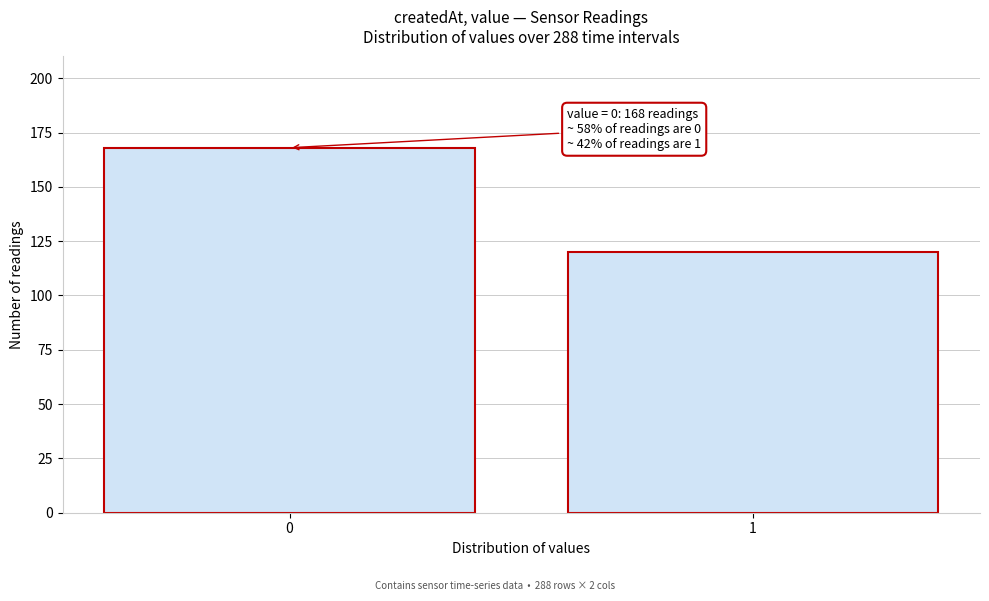

Reading left to right, what are all the values shown in this chart?

168	120